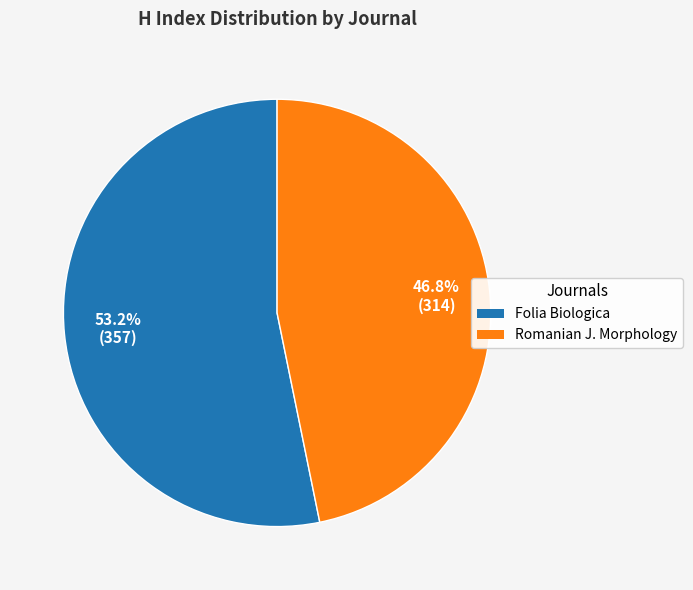

Is there a majority slice in this chart?

Yes